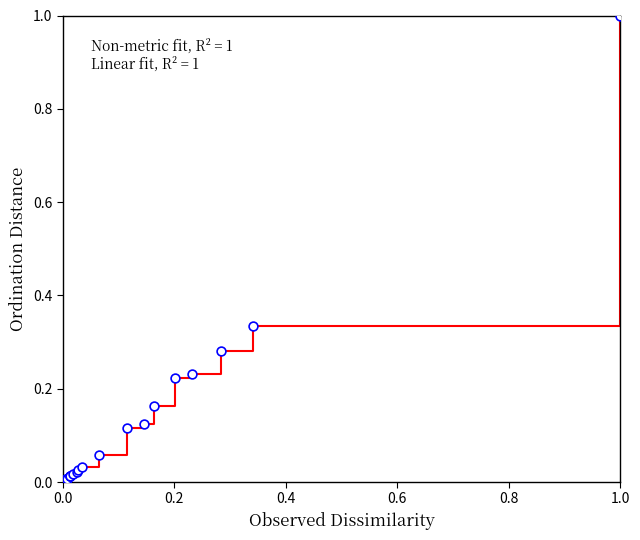

What is the difference between the maximum and minimum values?

1.0